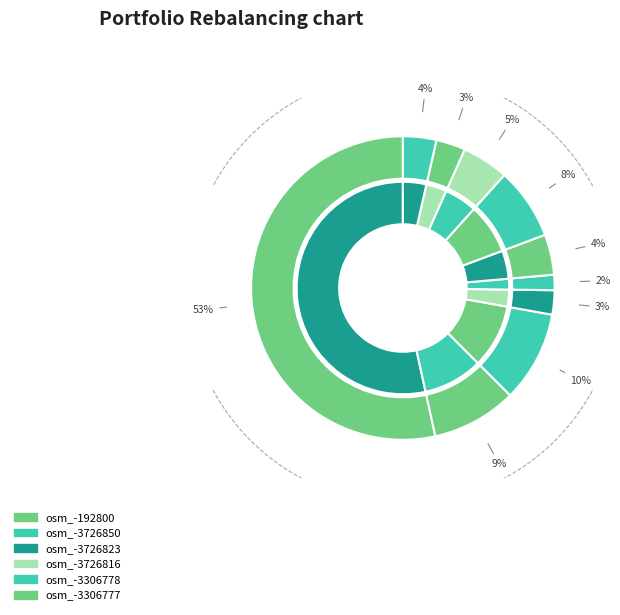

How much of the chart is everything except osm_-3726850?

90.9%